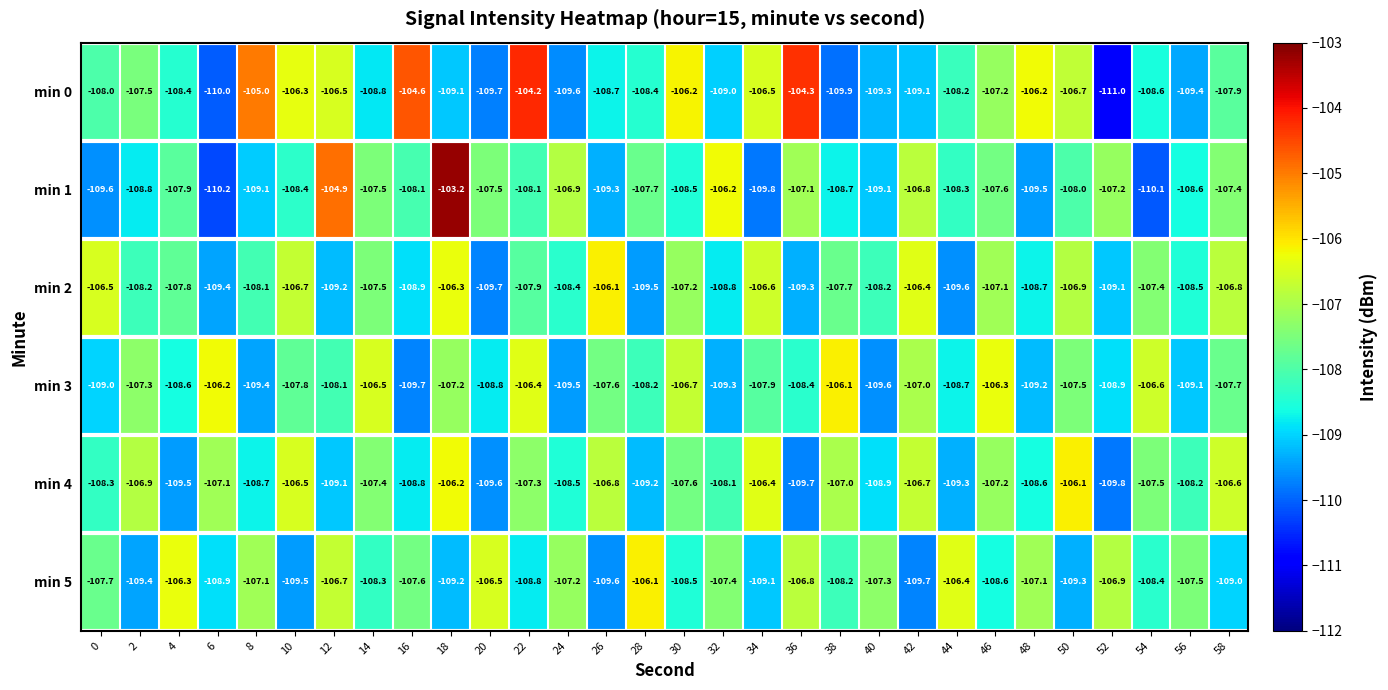

What is the minimum value shown in the chart?

-111.0